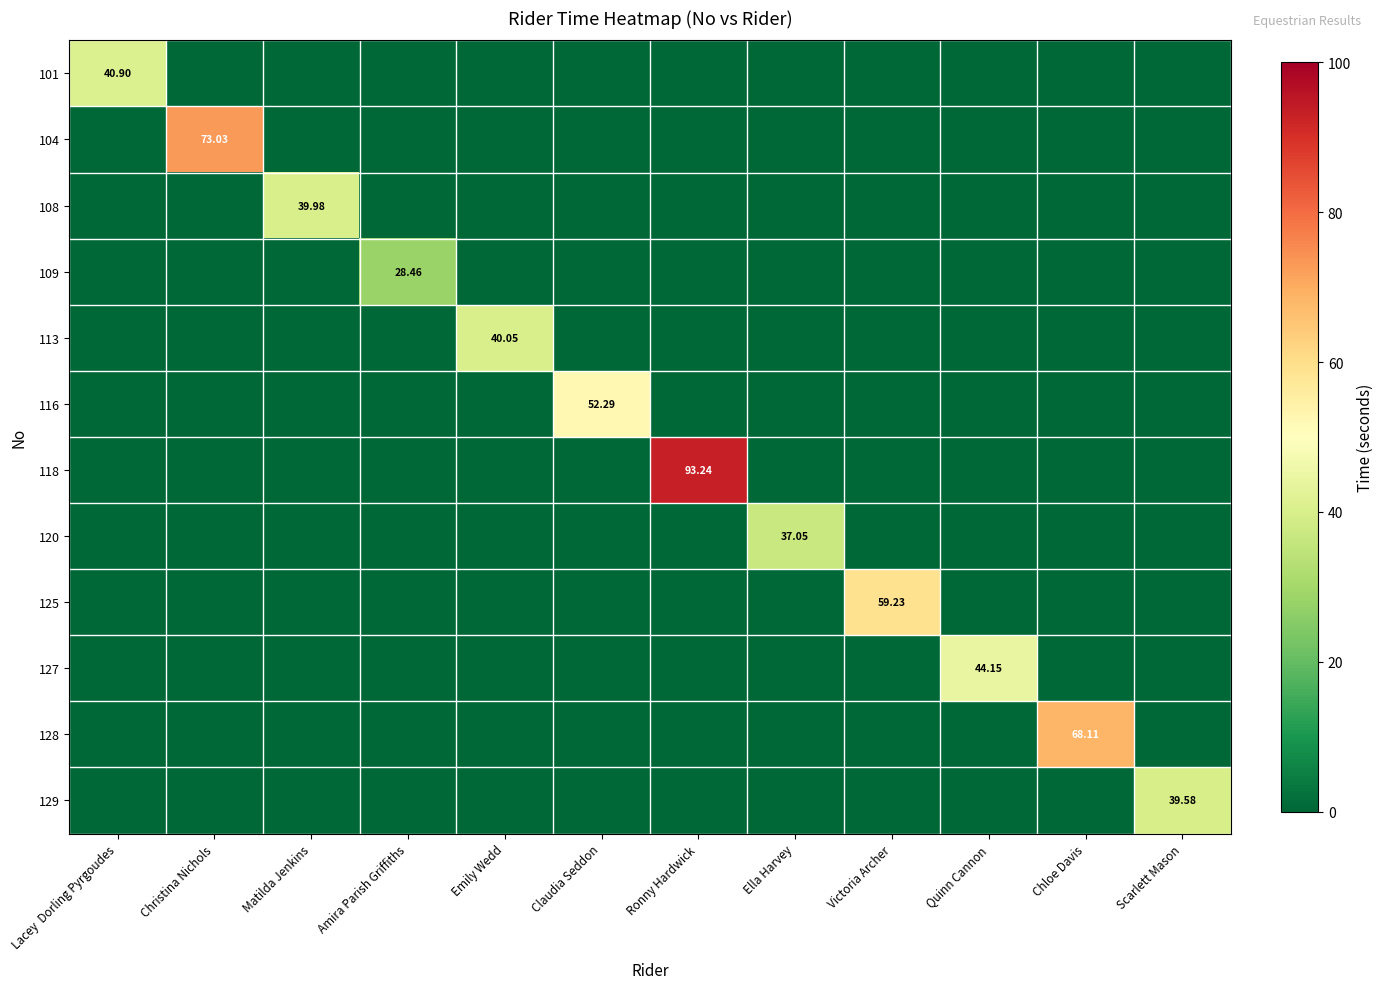

How many data points does each series have?

12